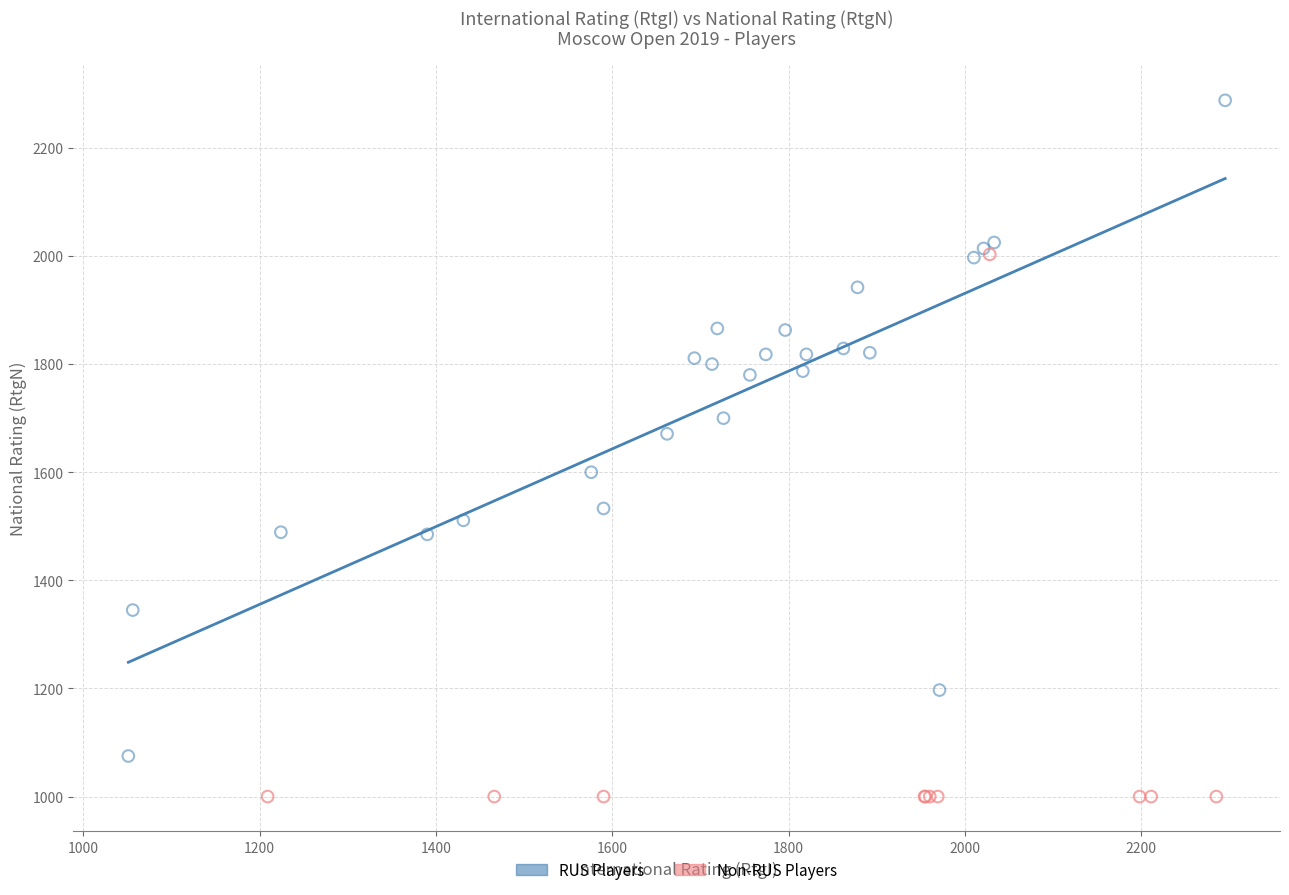

Which series contains the lowest Y value?

Non-RUS Players